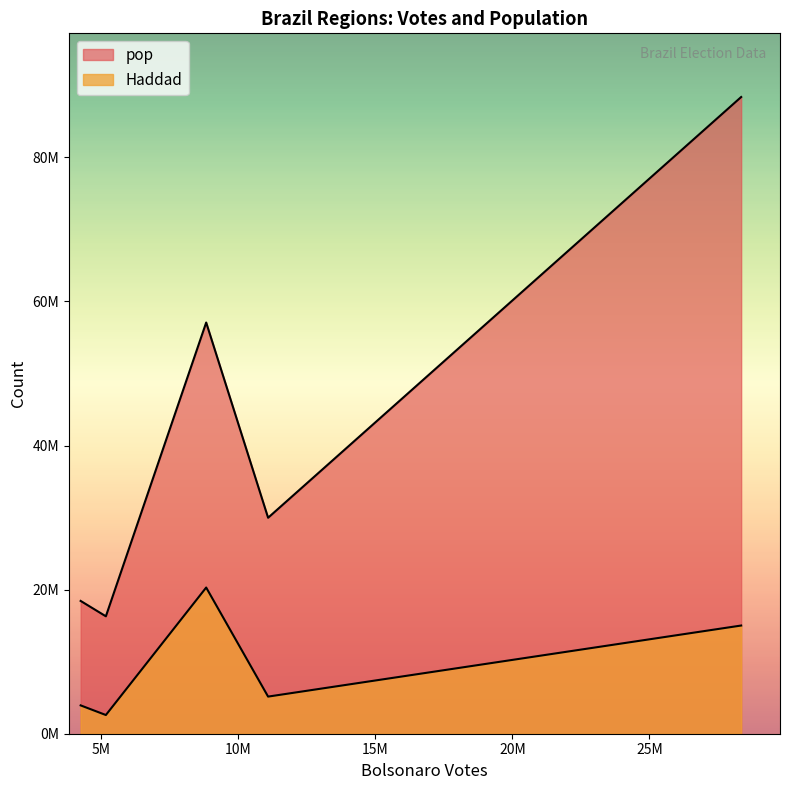

True or false: Haddad and pop cross at least once.

False